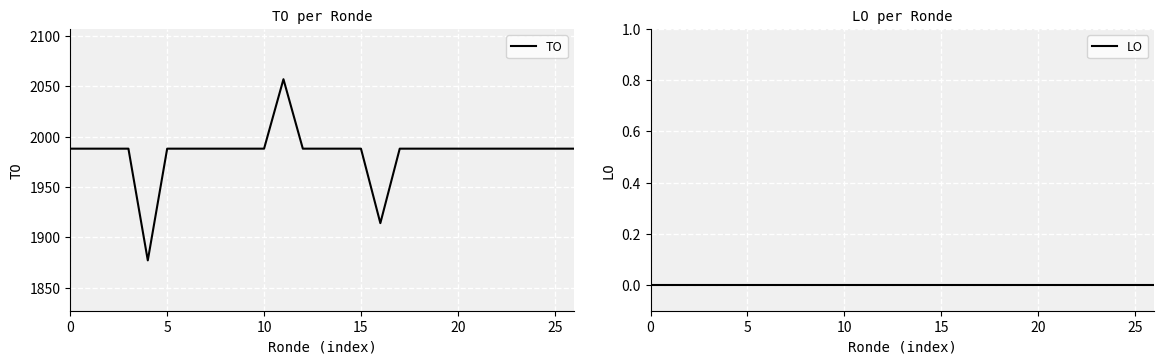

How many categories are shown in the chart?

27